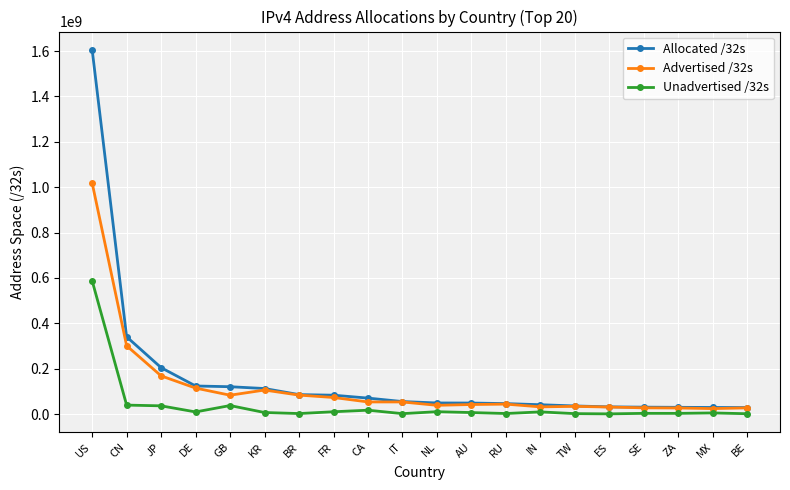

The value of Allocated /32s at KR is 23006909. True or false?

False